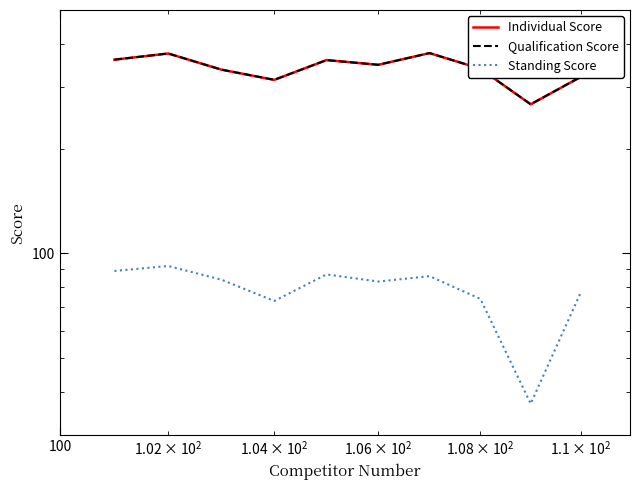

The Individual Score series shows 621 at 4. True or false?

False